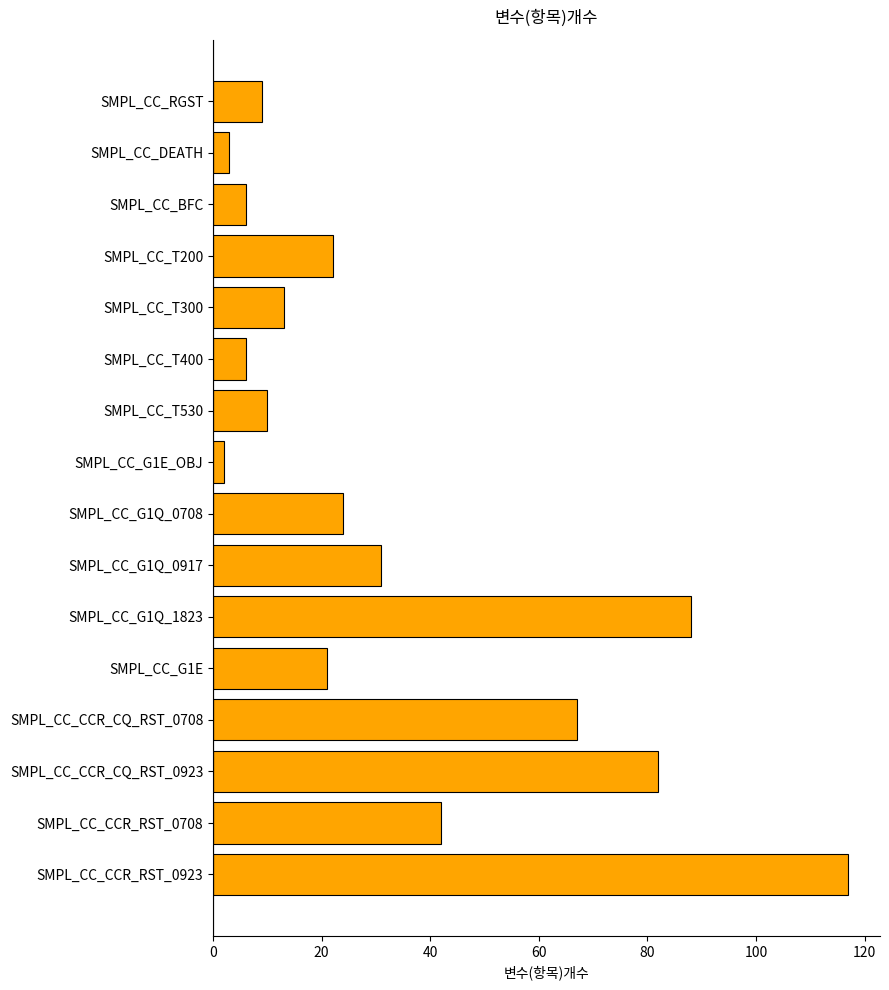

What is the label of the 4th bar from the top?

SMPL_CC_T200